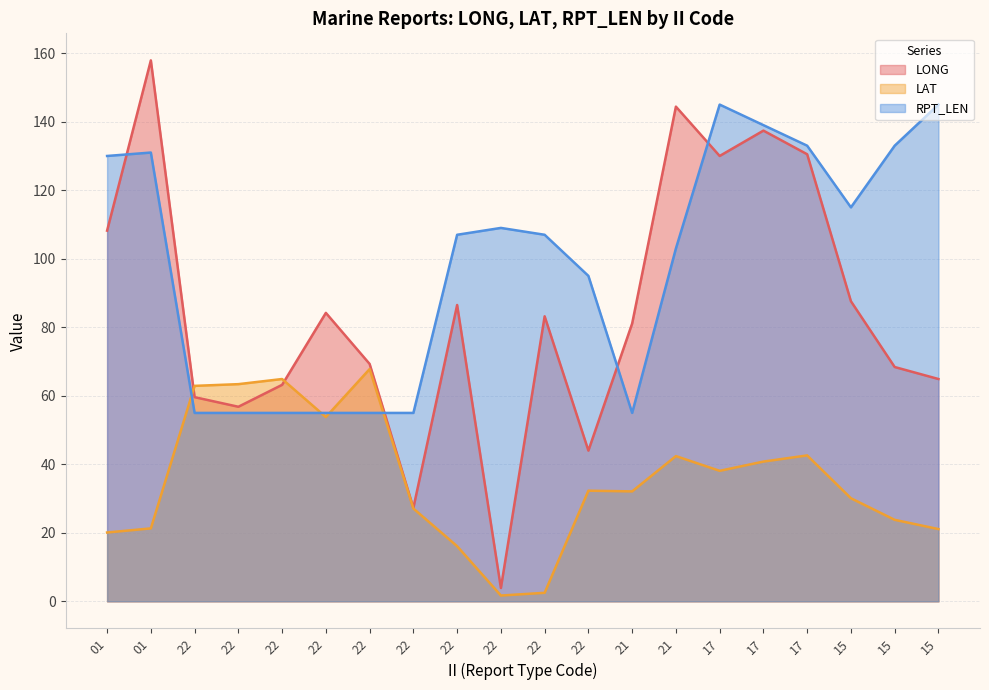

Count the number of data series in this chart.

3